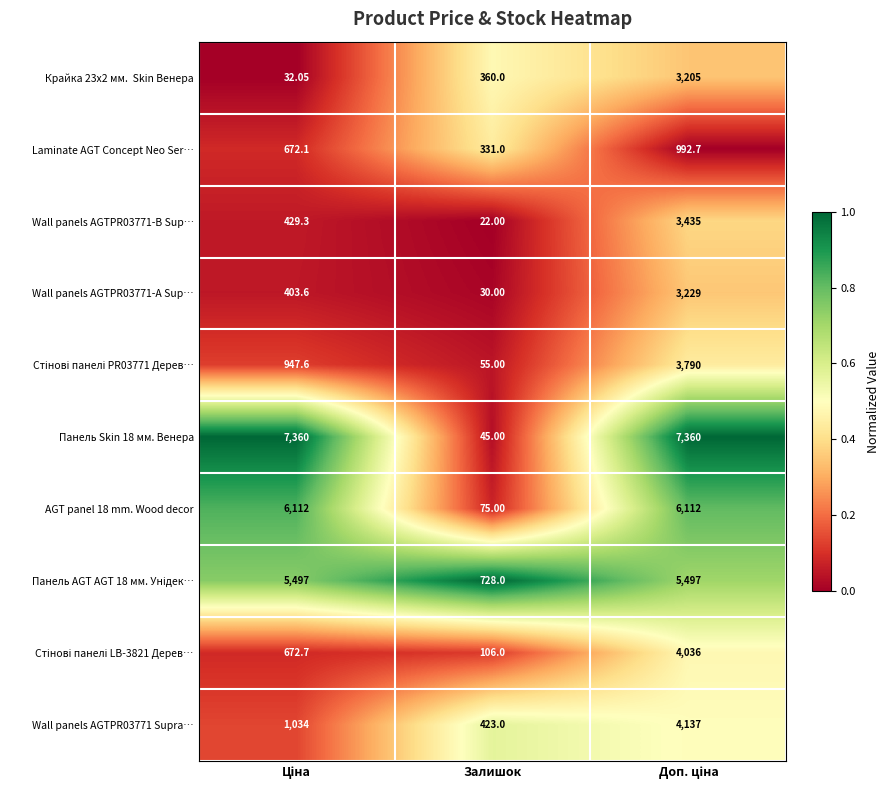

At which label is Панель Skin 18 мм. Венера closest to 3702?

Залишок